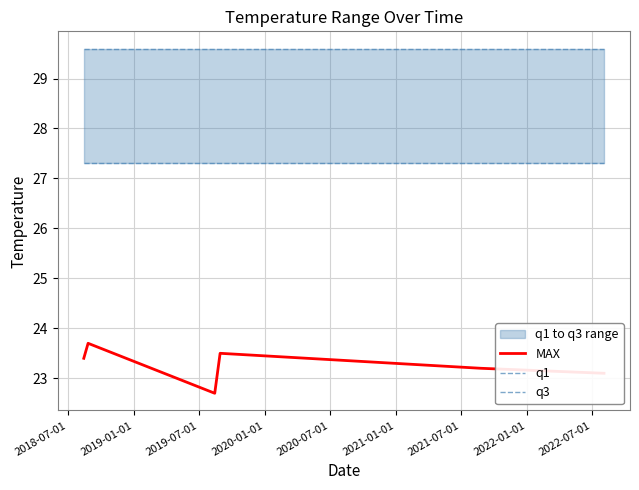

Which series has the widest spread of values?

MAX